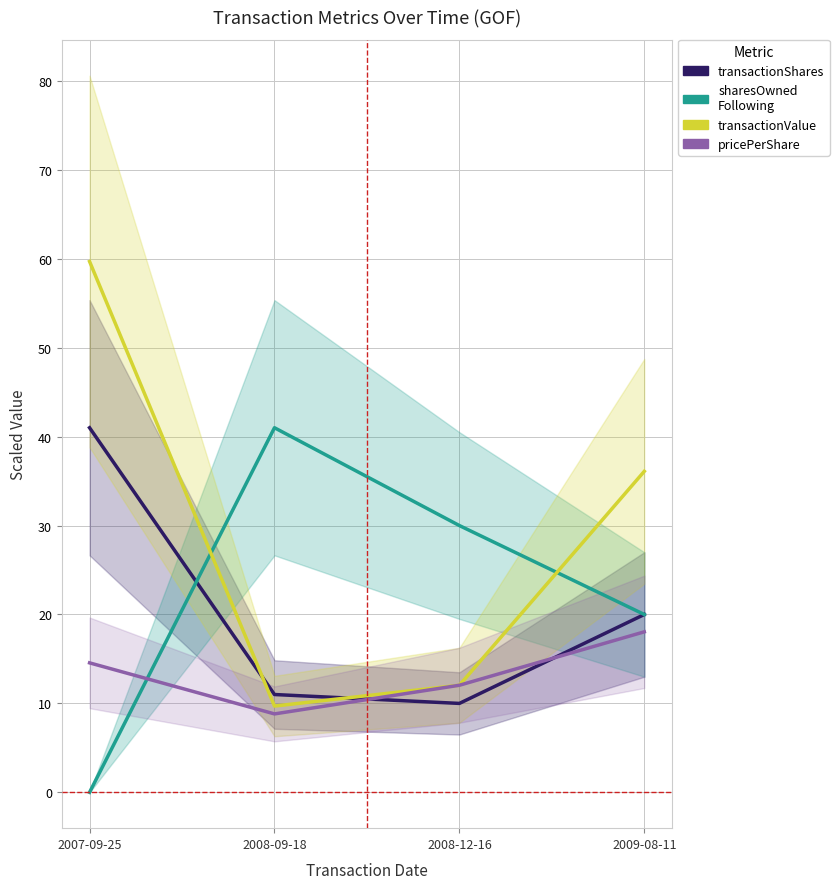

What position from the left is 2007-09-25?

1